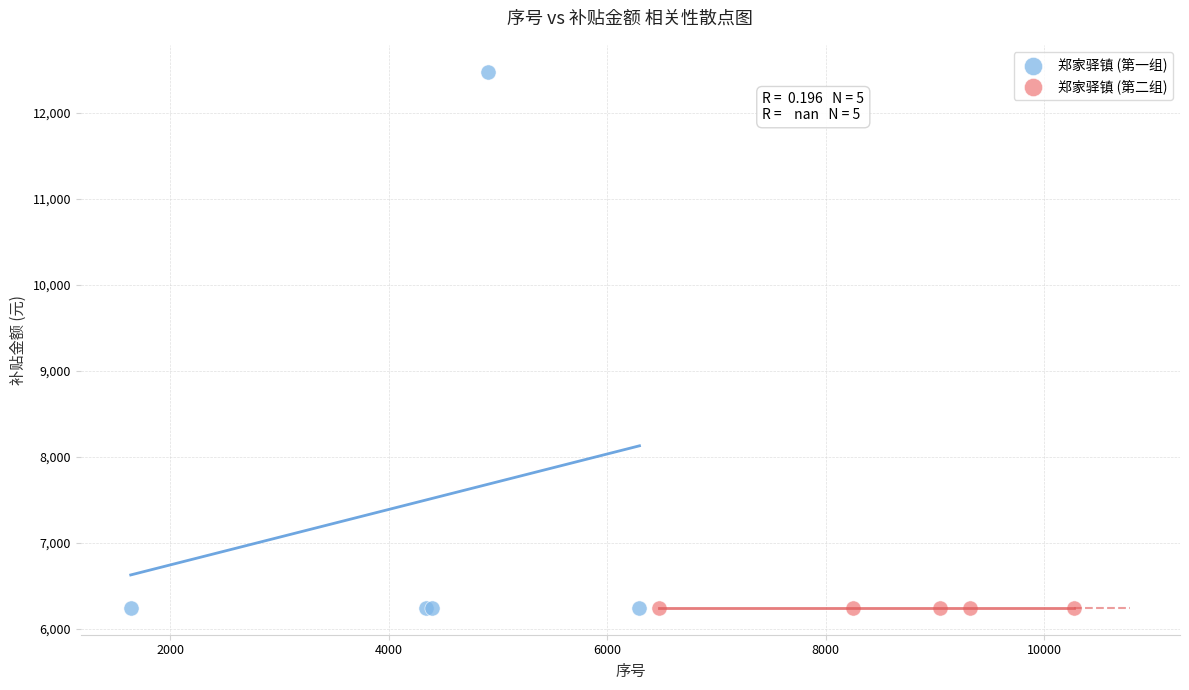

Which series contains the highest Y value?

郑家驿镇 (第一组)